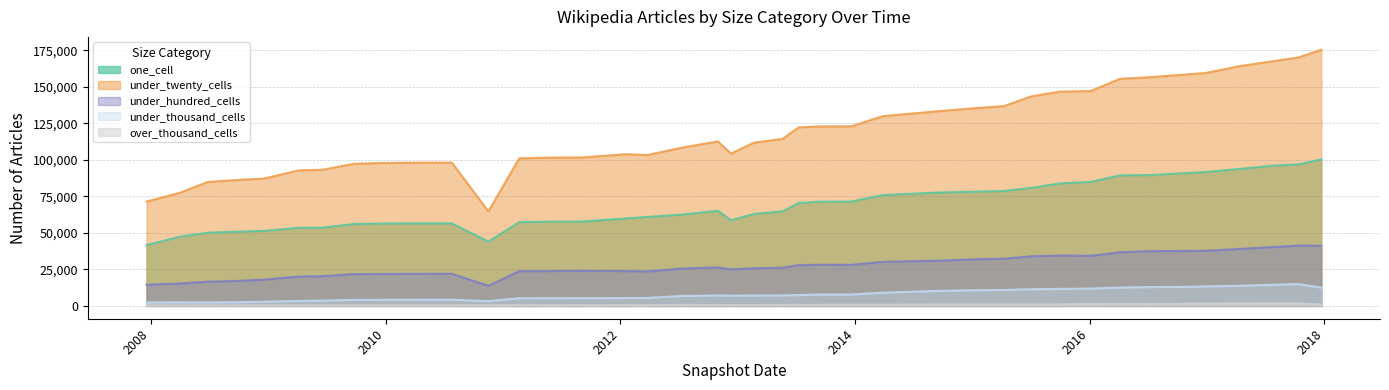

What is the average value of the under_twenty_cells series?

118919